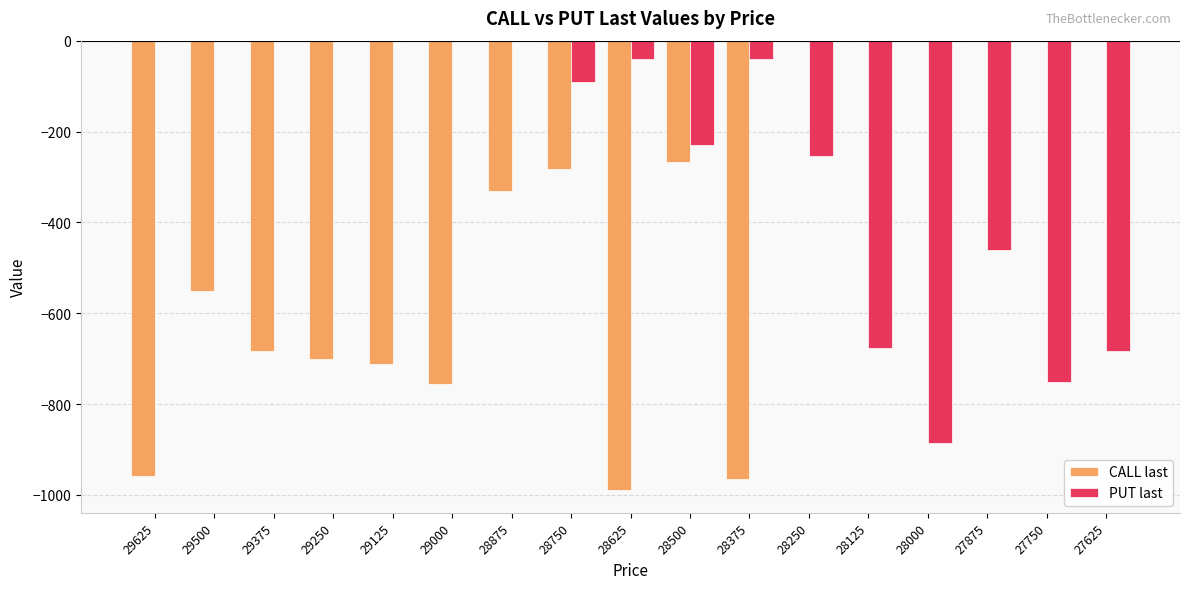

What is the total value across all series at 28875?

-331